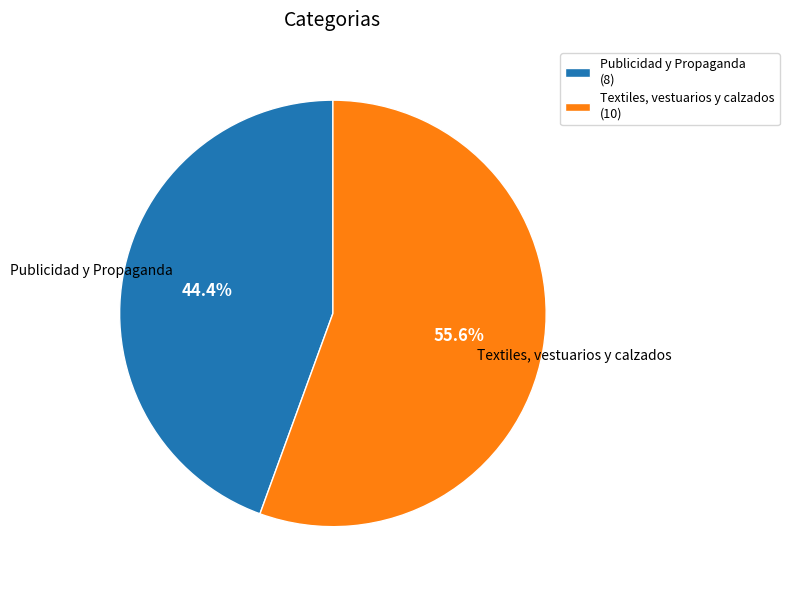

Is there any slice that represents more than half of the pie?

Yes